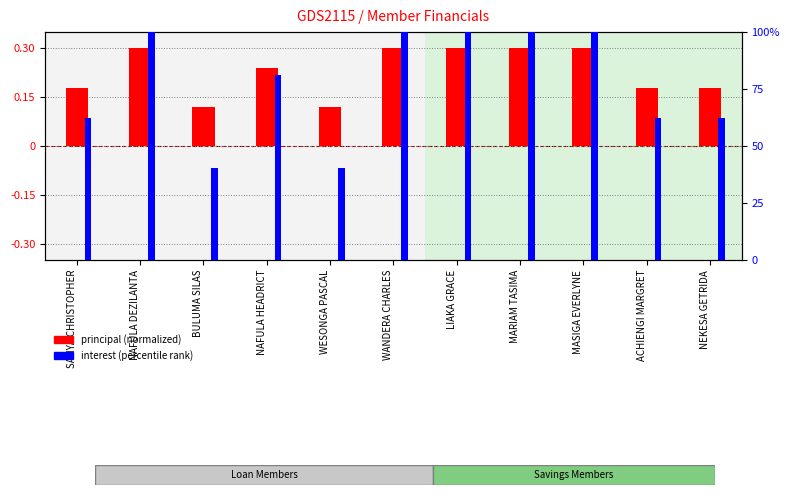

Which category has the lowest value in the interest (percentile) series?

BULUMA SILAS